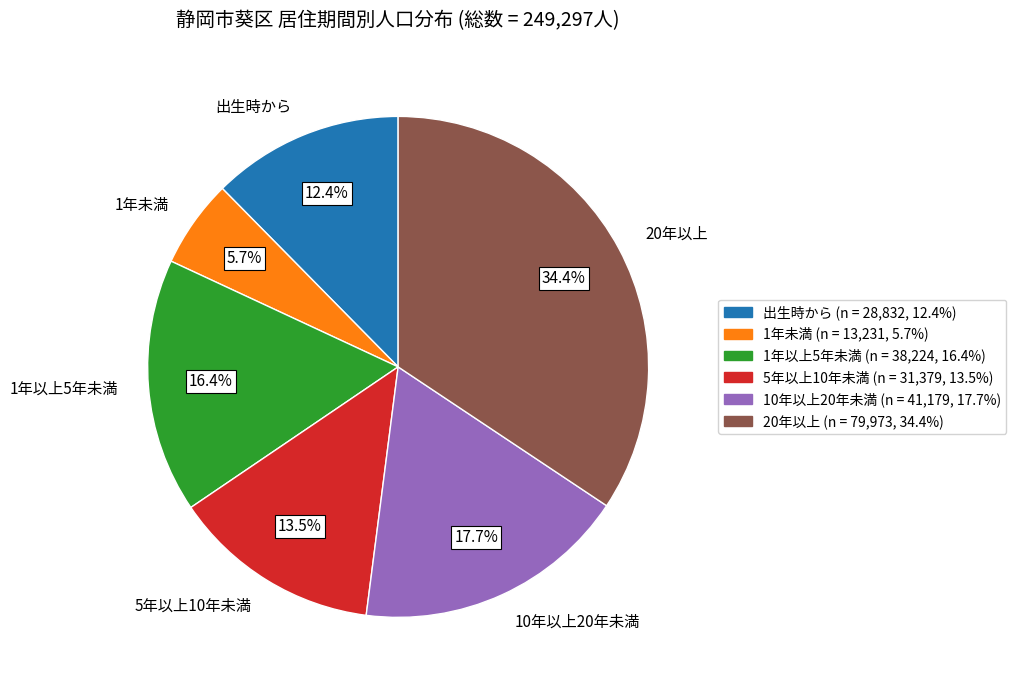

Combined, what portion of the pie is 10年以上20年未満 and 1年以上5年未満?

34.1%